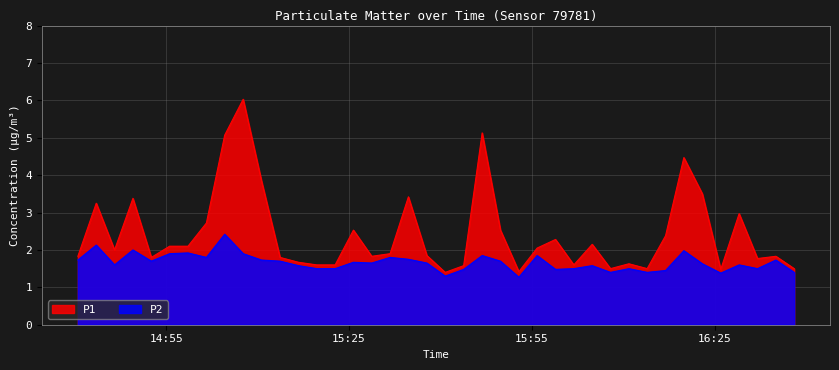

What is the average value of the P2 series?

1.7